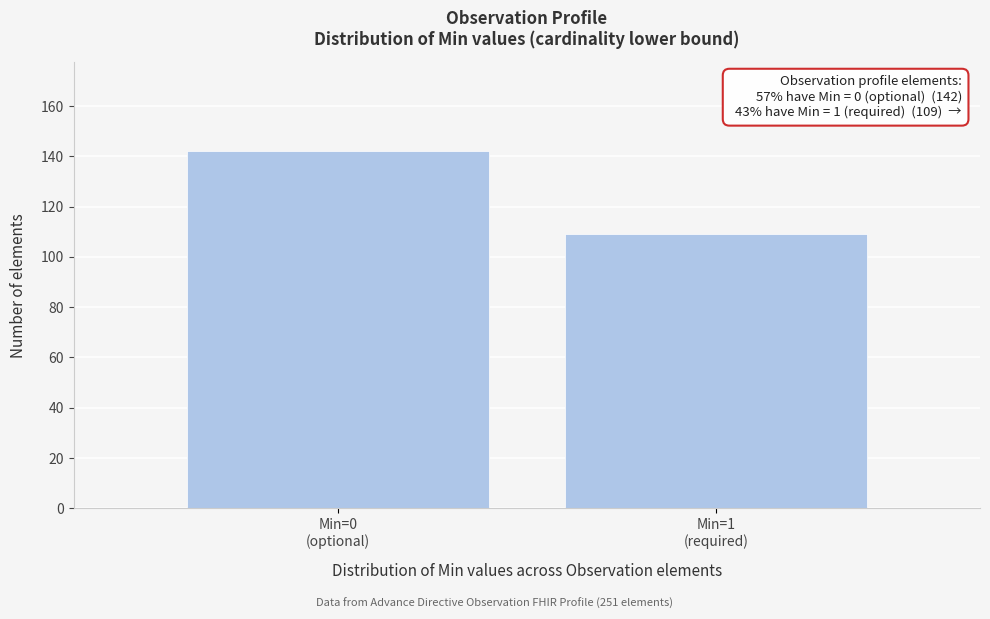

Reading right to left, list all the values displayed in this chart.

109	142